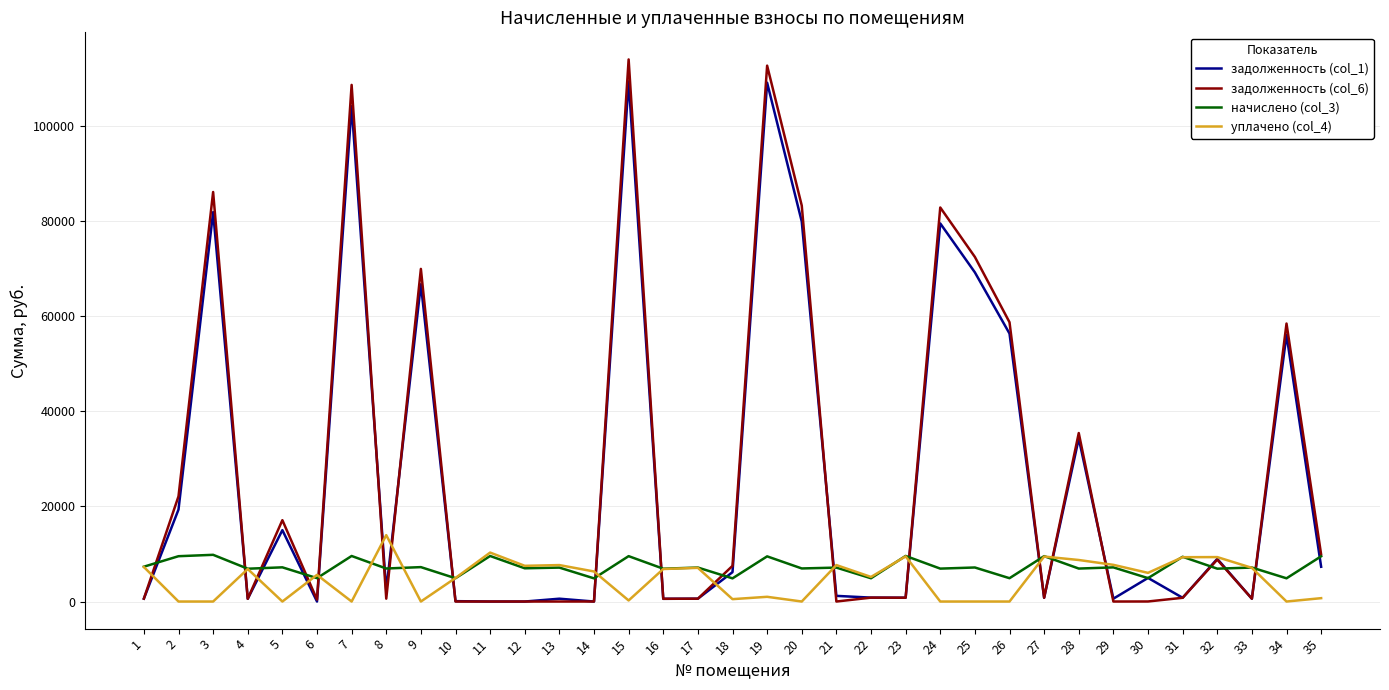

What is the average value of the задолженность (col_1) series?

26284.6